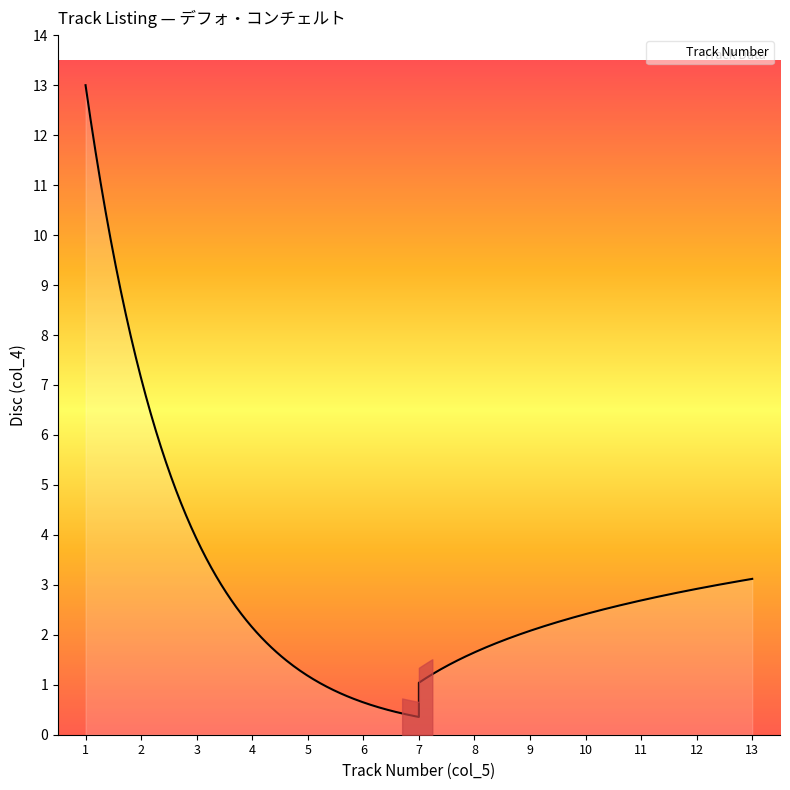

At which category does the chart reach its peak across all series?

1